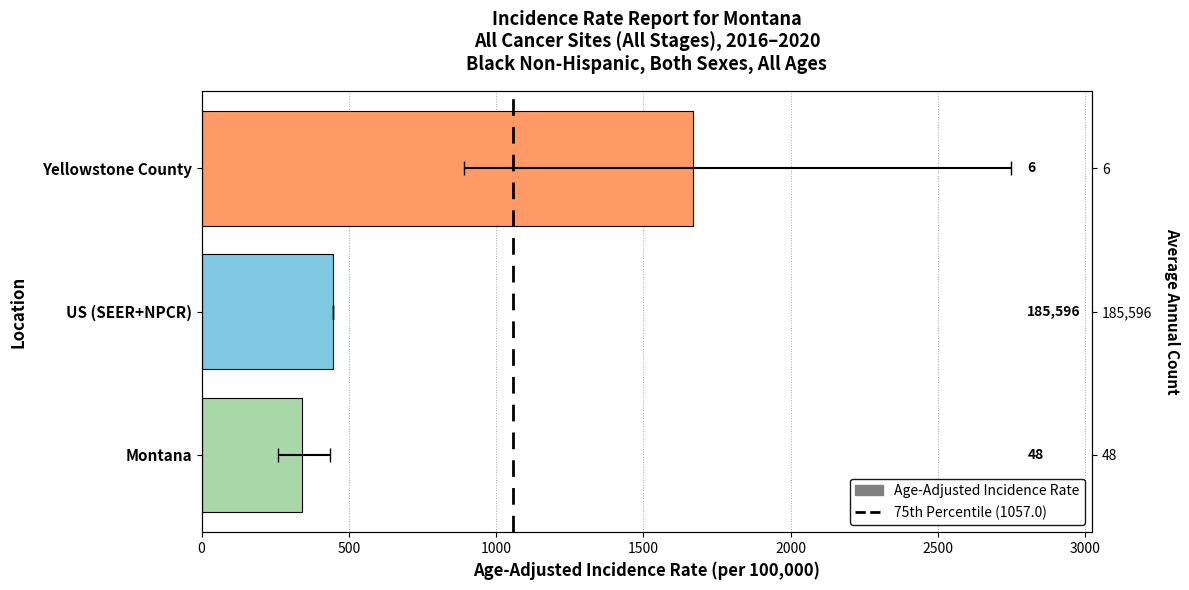

Reading left to right, list all the values displayed in this chart.

340.0	445.9	1668.0